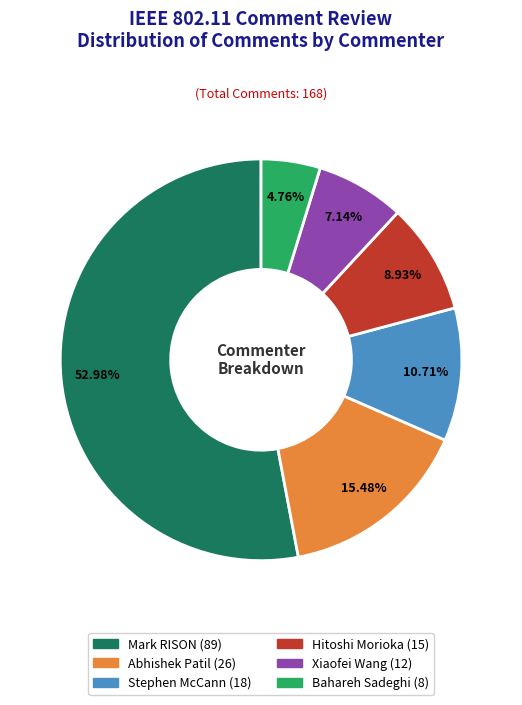

Rank the categories by value from highest to lowest.

Mark RISON, Abhishek Patil, Stephen McCann, Hitoshi Morioka, Xiaofei Wang, Bahareh Sadeghi